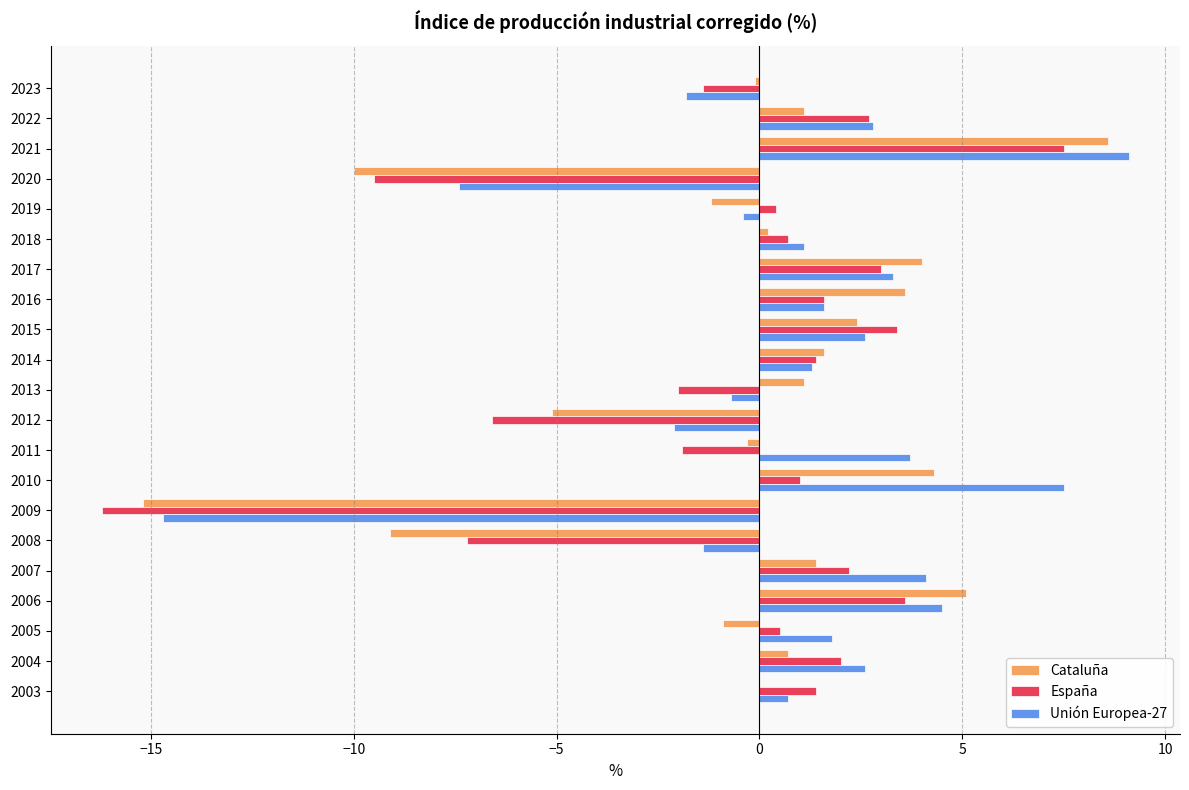

What is the greatest value displayed?

9.1